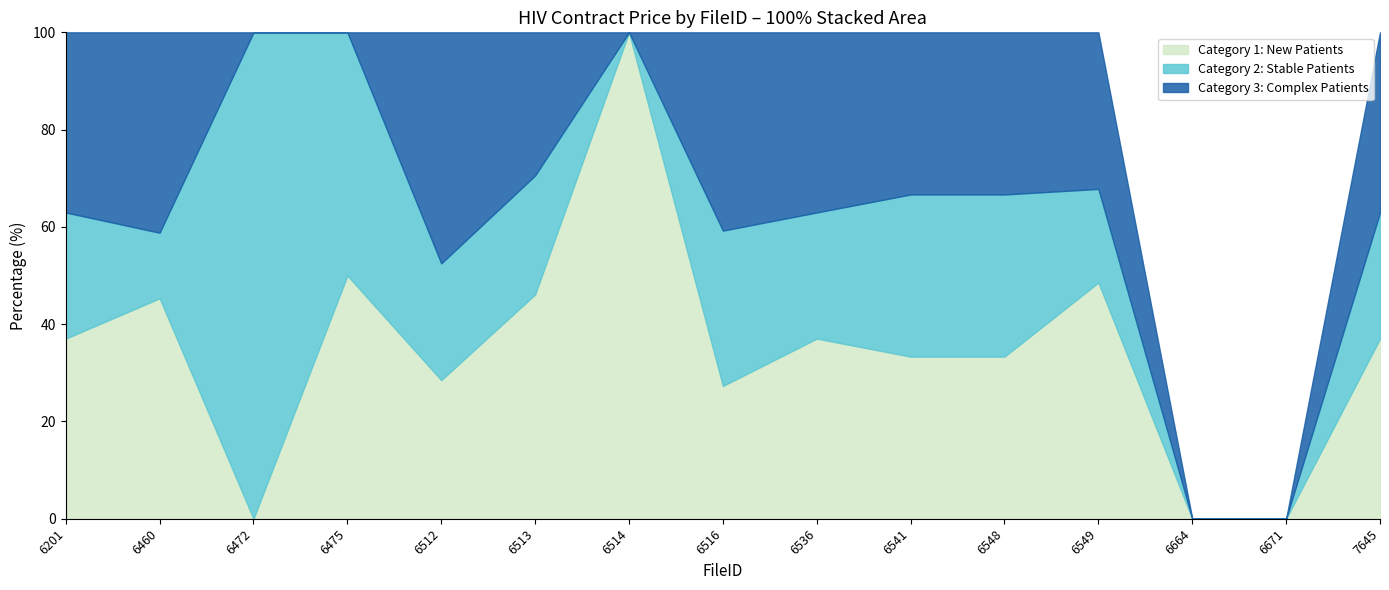

What is the sum of the Category 2: Stable Patients values at 6513 and 6512?

1621.7